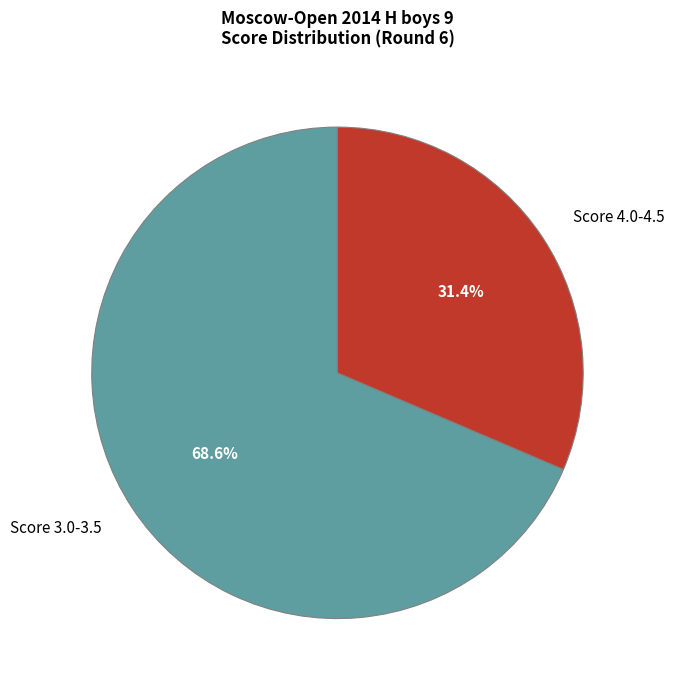

Which slice is the largest?

Score 3.0-3.5